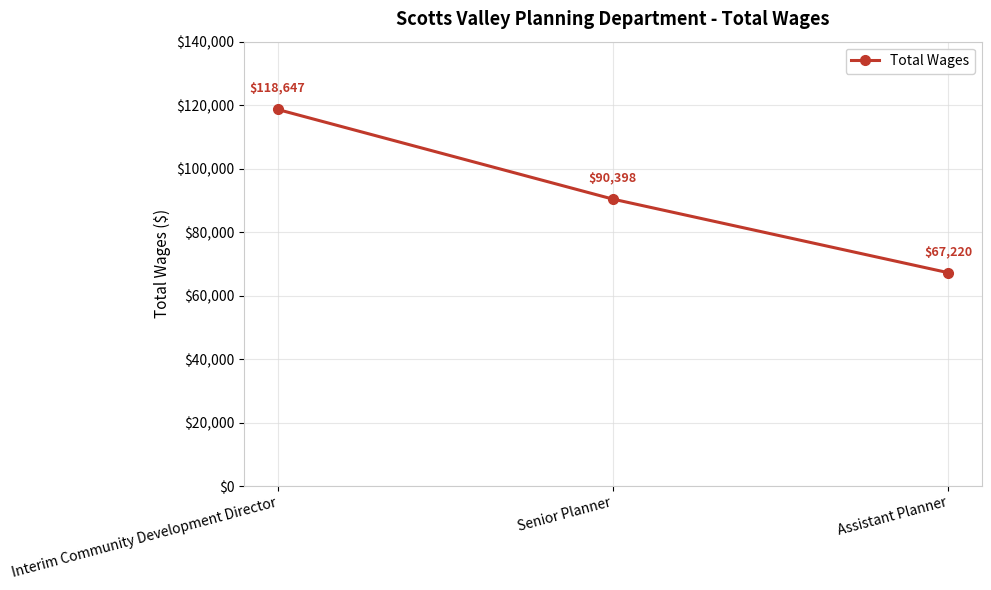

What is the change in value from Senior Planner to Assistant Planner?

-23178